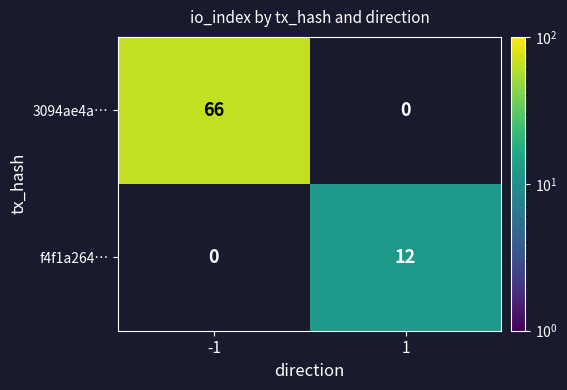

Rank the series by their maximum value, from lowest to highest.

f4f1a264…, 3094ae4a…